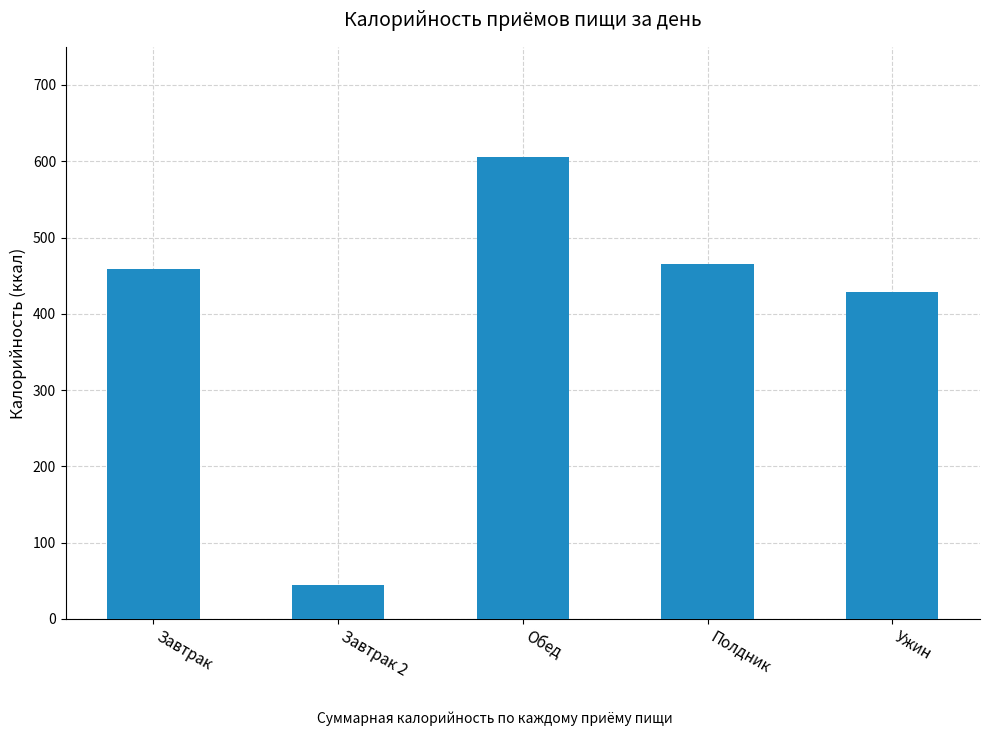

What is the sum of all values?

2001.7